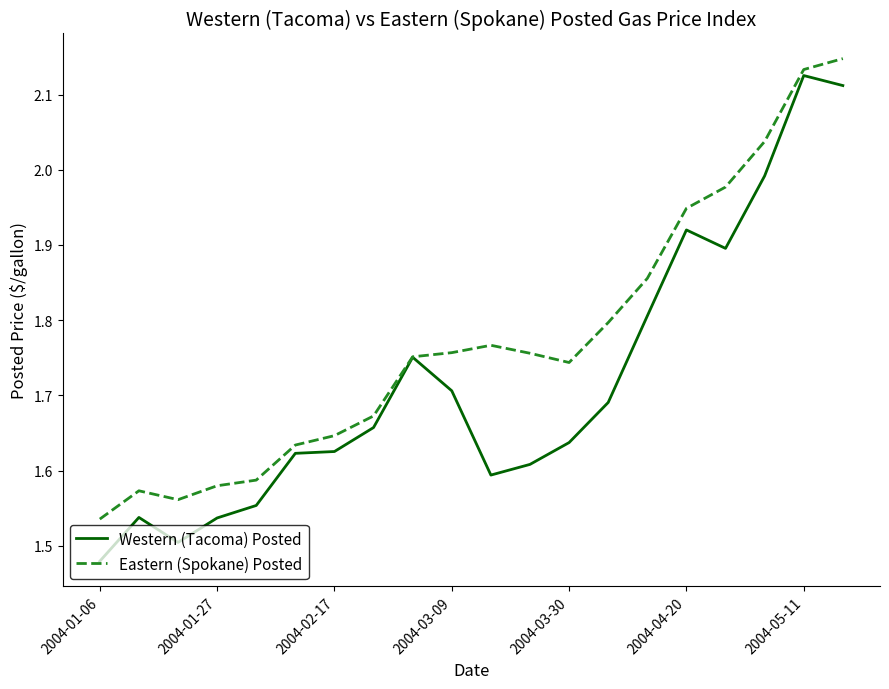

Which series has the largest total across all categories?

Eastern (Spokane) Posted